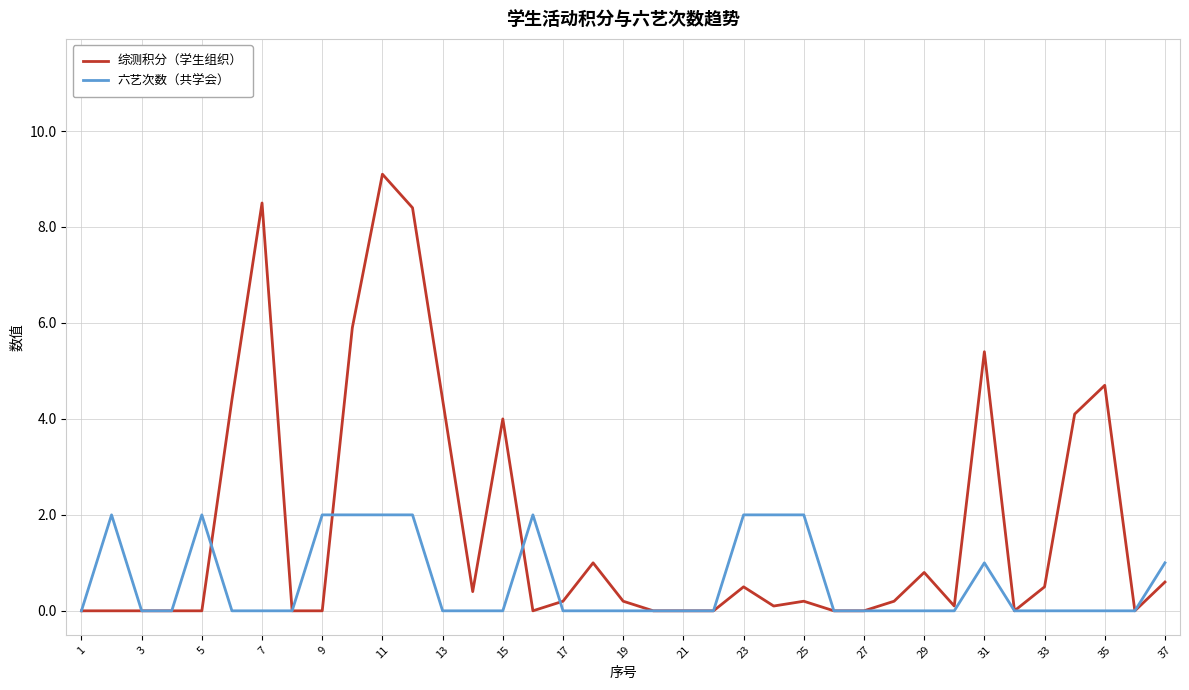

How many lines are shown in the chart?

2